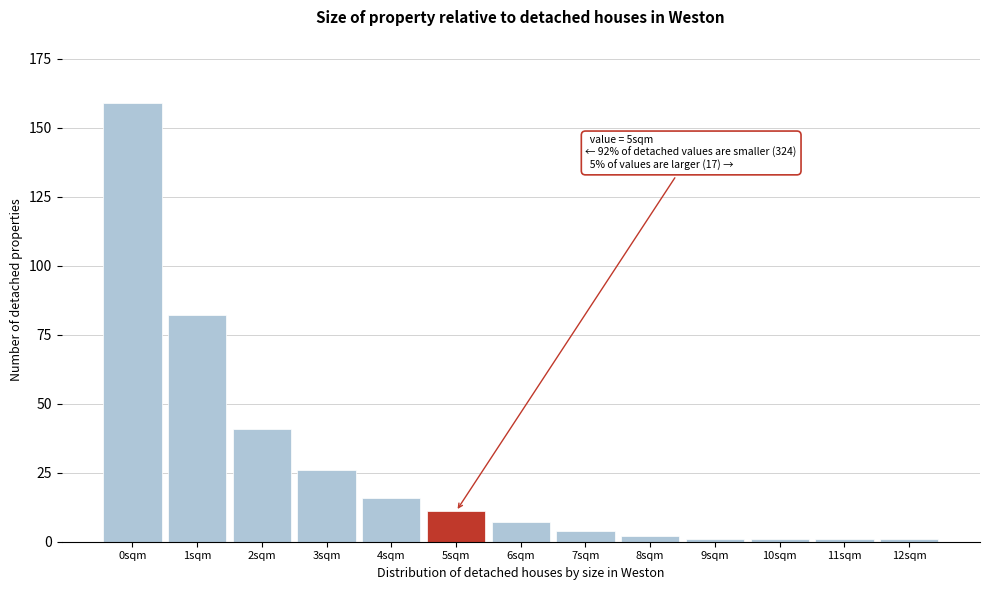

Reading left to right, list all the values displayed in this chart.

159	82	41	26	16	11	7	4	2	1	1	1	1